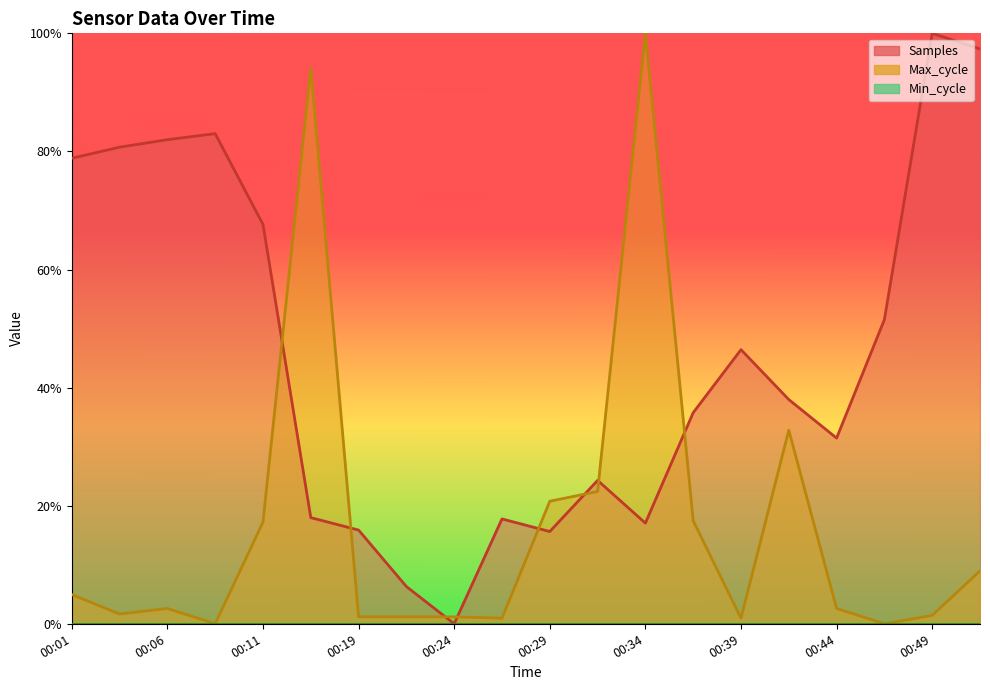

Which series has the largest total across all categories?

Samples